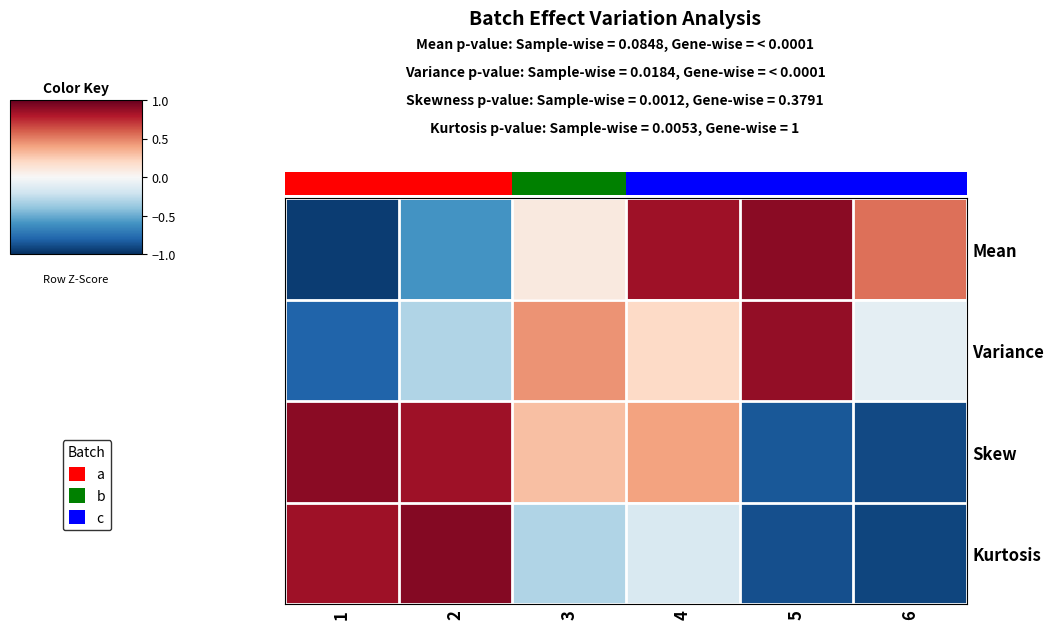

At how many categories does at least one series exceed 0?

6